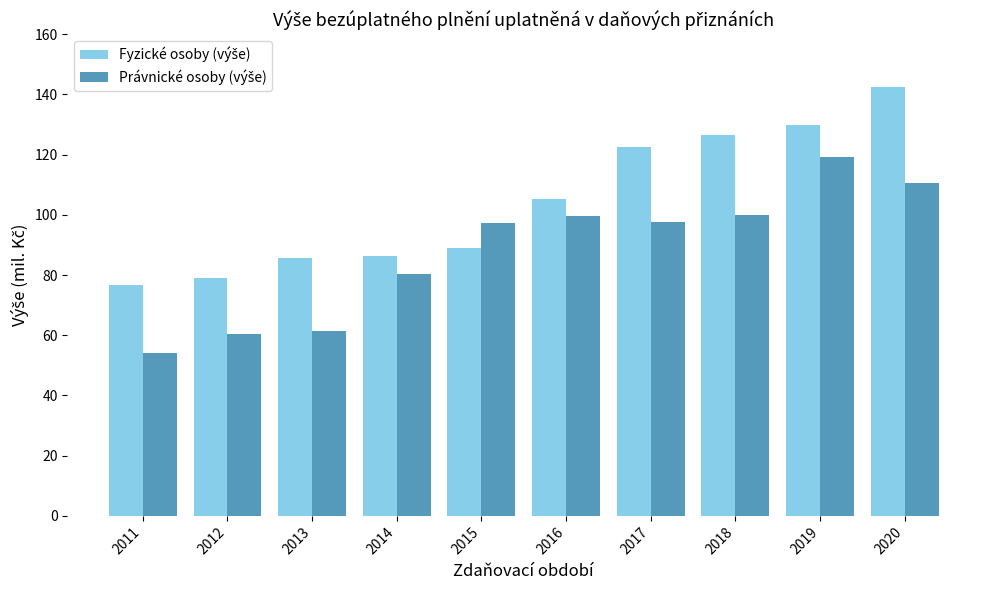

What is the smallest value displayed?

54.1